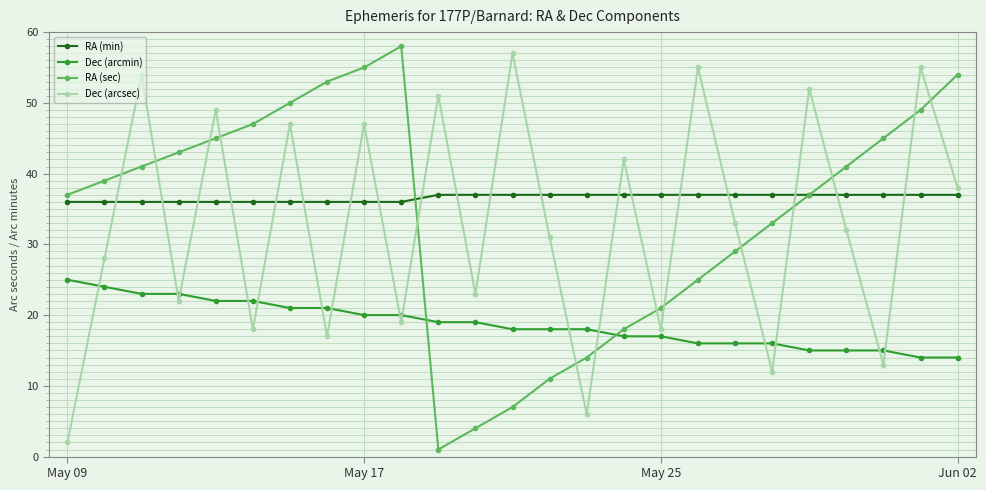

How many interior local valleys does the Dec (arcsec) series have?

9